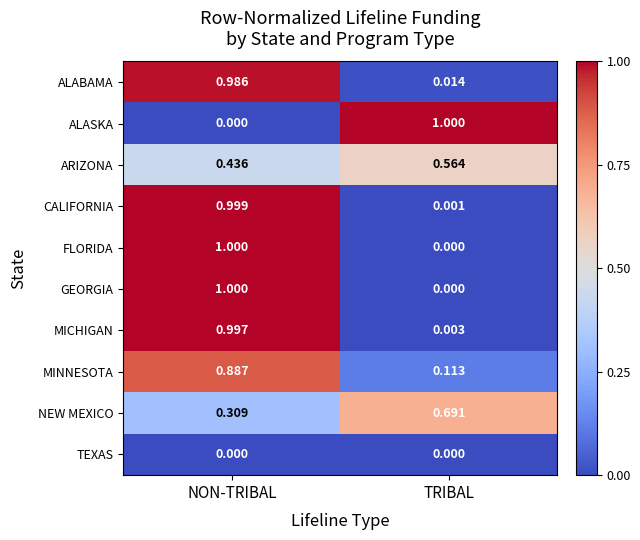

What is the spread (max minus min) of values at NON-TRIBAL?

1.0